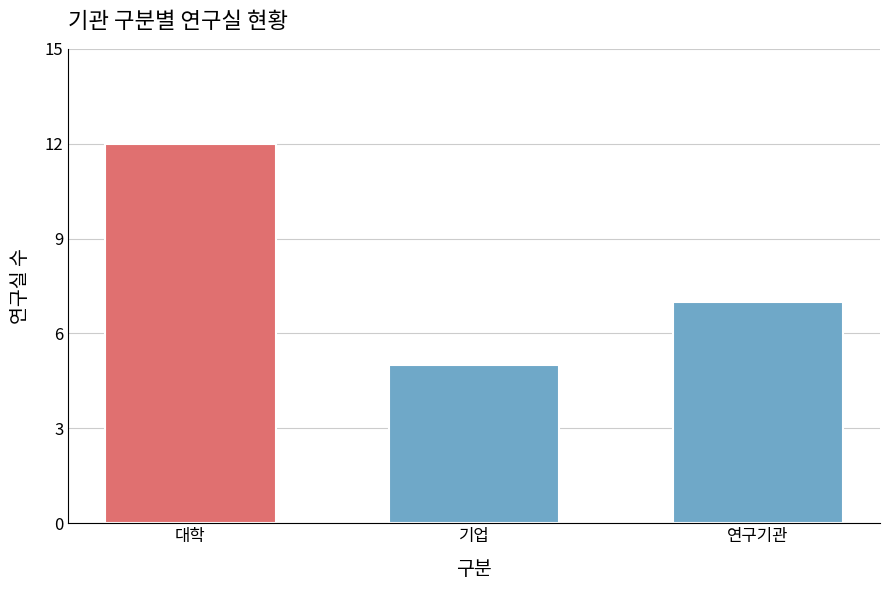

Reading left to right, transcribe all the data shown in this chart.

대학=12	기업=5	연구기관=7